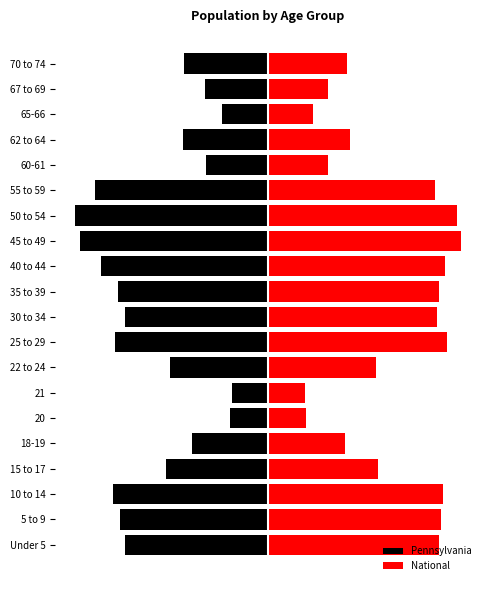

Reading left to right, what are all the values shown in this chart?

Pennsylvania: -0.7	-0.8	-0.8	-0.5	-0.4	-0.2	-0.2	-0.5	-0.8	-0.7	-0.8	-0.9	-1.0	-1.0	-0.9	-0.3	-0.4	-0.2	-0.3	-0.4
National: 0.9	0.9	0.9	0.6	0.4	0.2	0.2	0.6	0.9	0.9	0.9	0.9	1.0	1.0	0.9	0.3	0.4	0.2	0.3	0.4